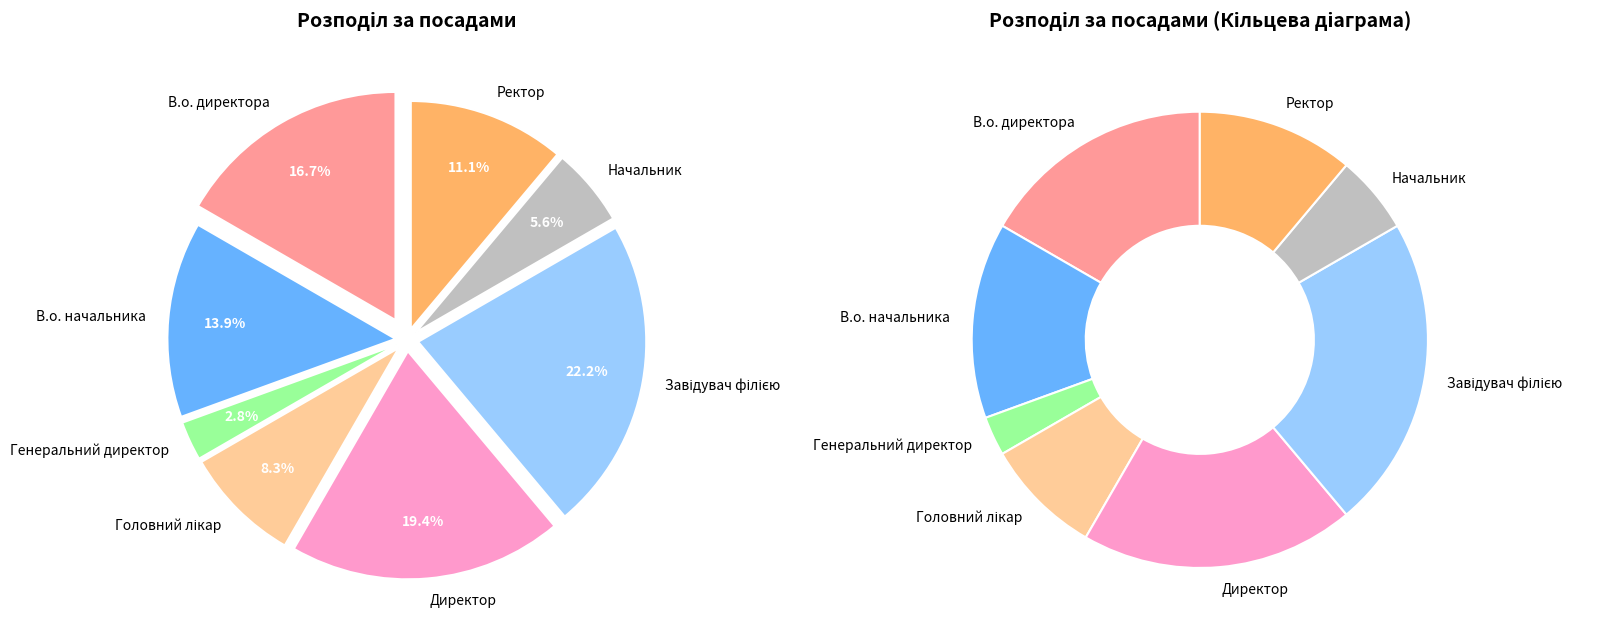

Rank the categories by value from highest to lowest.

Завідувач філією, Директор, В.о. директора, В.о. начальника, Ректор, Головний лікар, Начальник, Генеральний директор